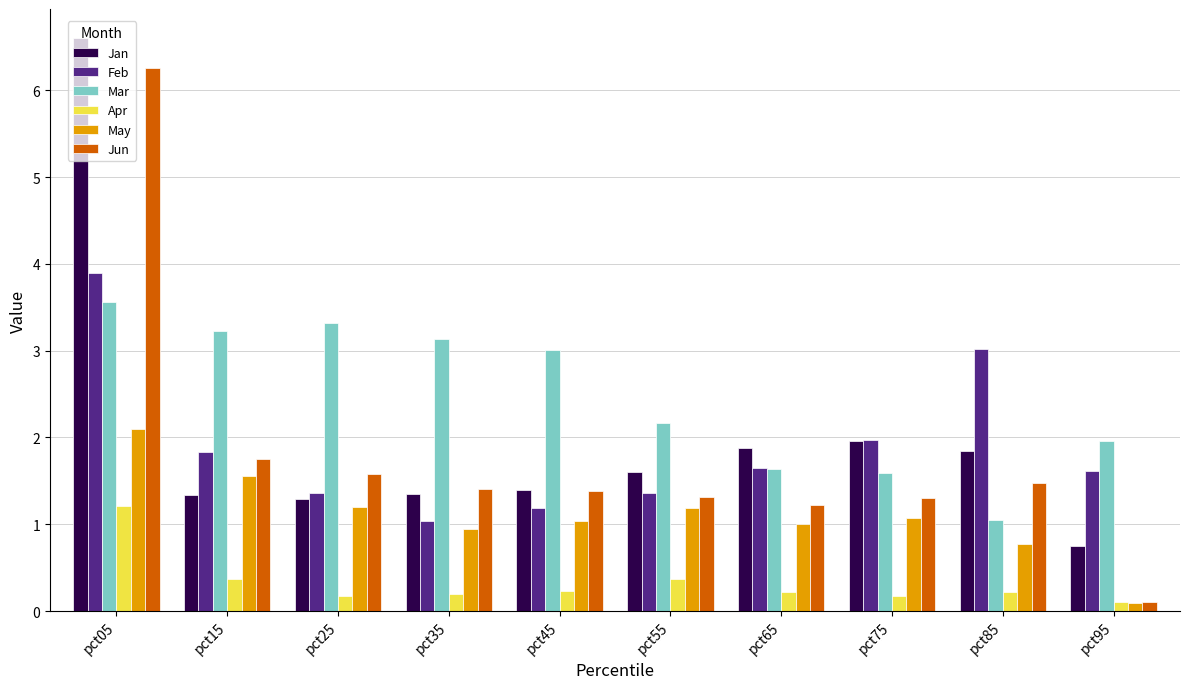

What is the total value across all series at pct95?

4.6